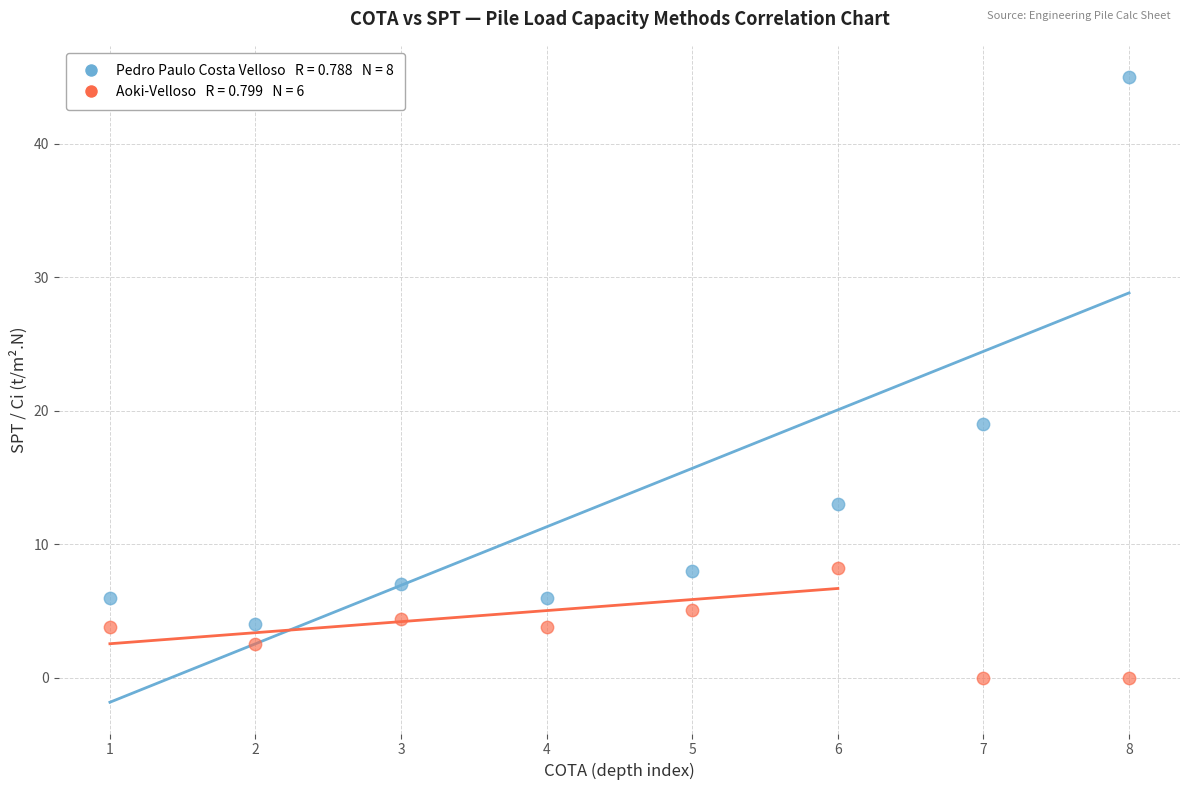

Across all series, what Y value is closest to 22?

19.0